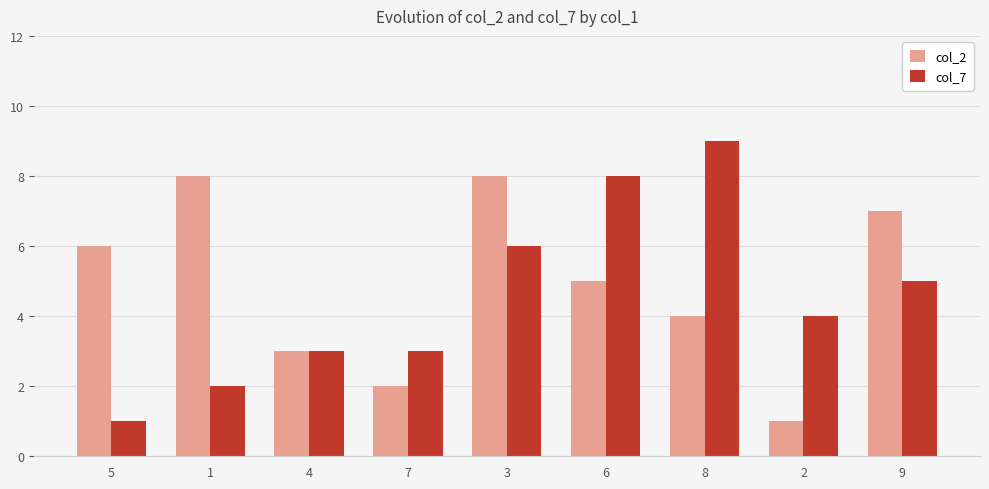

Between 1 and 7, which series saw the biggest shift?

col_2